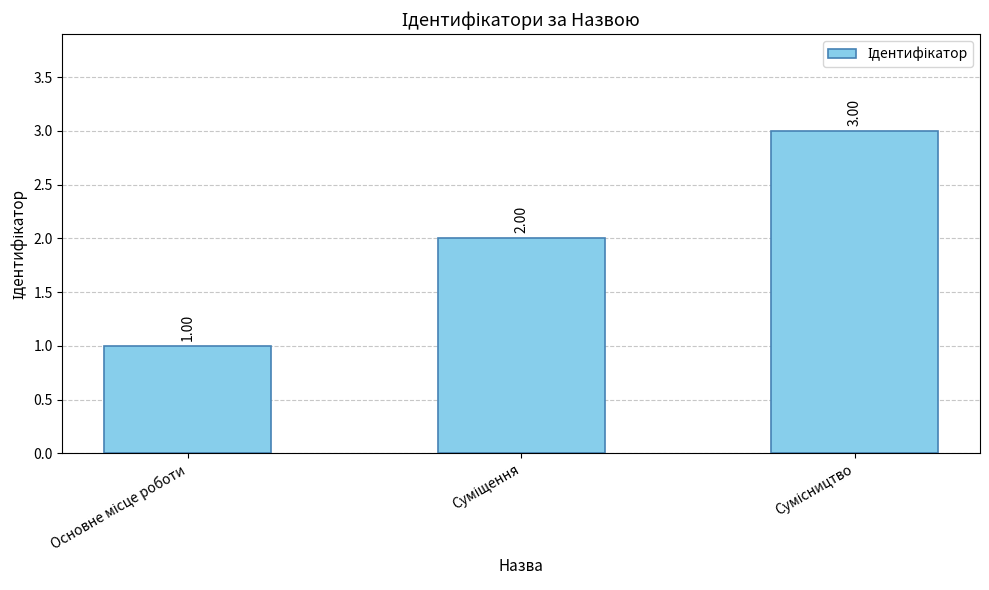

What is the average value?

2